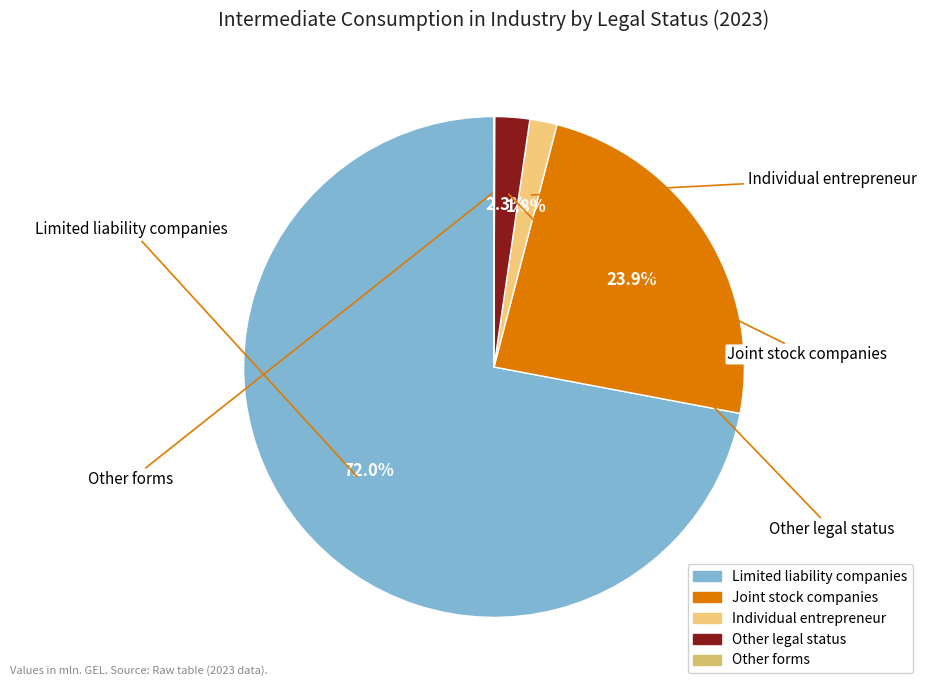

What percentage is the Other legal status slice, to the nearest percent?

2%